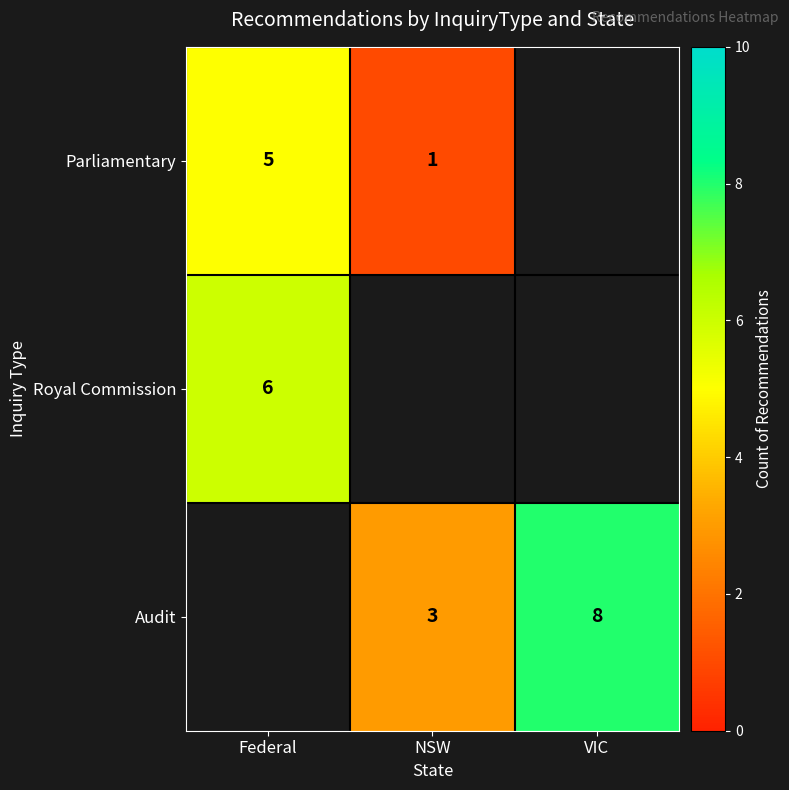

The value of Audit at NSW is 0.8. True or false?

False